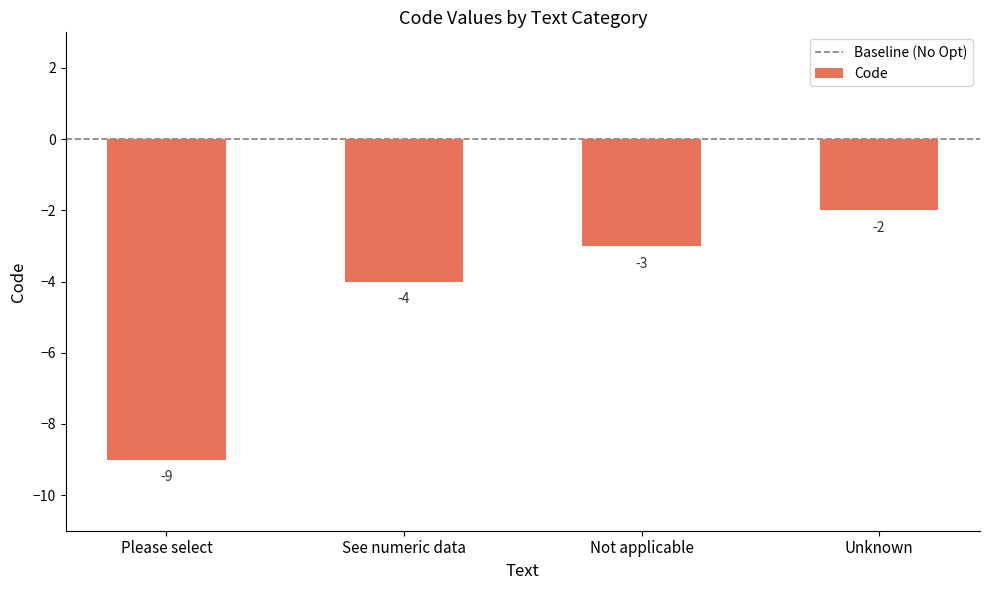

What is the minimum value shown in the chart?

-9